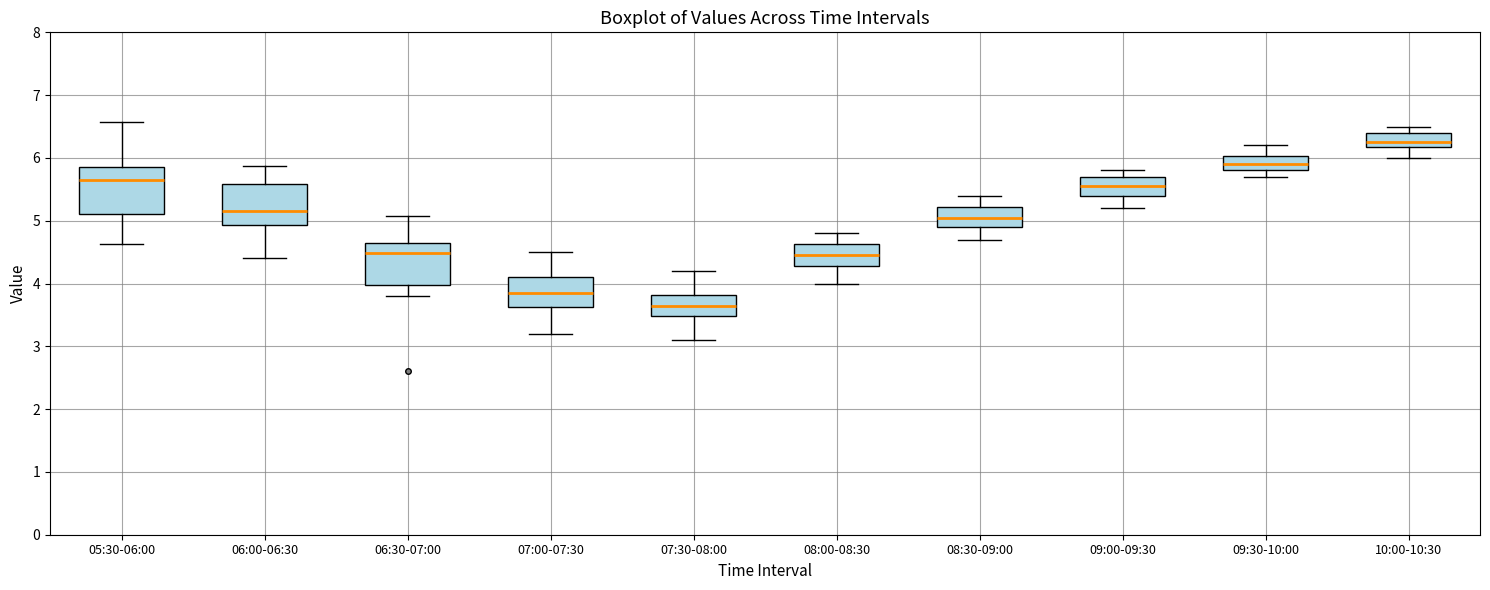

Reading left to right, read every box against the y-axis: the position of its median line, the range the box covers, and the ends of its whiskers. The values are not printed on the chart, so give them approximately, as read against the axis.

05:30-06:00: median 5.7, box 5.1 to 5.9, whiskers 4.6 to 6.6
06:00-06:30: median 5.2, box 4.9 to 5.6, whiskers 4.4 to 5.9
06:30-07:00: median 4.5, box 4.0 to 4.6, whiskers 3.8 to 5.1
07:00-07:30: median 3.9, box 3.6 to 4.1, whiskers 3.2 to 4.5
07:30-08:00: median 3.7, box 3.5 to 3.8, whiskers 3.1 to 4.2
08:00-08:30: median 4.5, box 4.3 to 4.6, whiskers 4.0 to 4.8
08:30-09:00: median 5.1, box 4.9 to 5.2, whiskers 4.7 to 5.4
09:00-09:30: median 5.6, box 5.4 to 5.7, whiskers 5.2 to 5.8
09:30-10:00: median 5.9, box 5.8 to 6.0, whiskers 5.7 to 6.2
10:00-10:30: median 6.3, box 6.2 to 6.4, whiskers 6.0 to 6.5